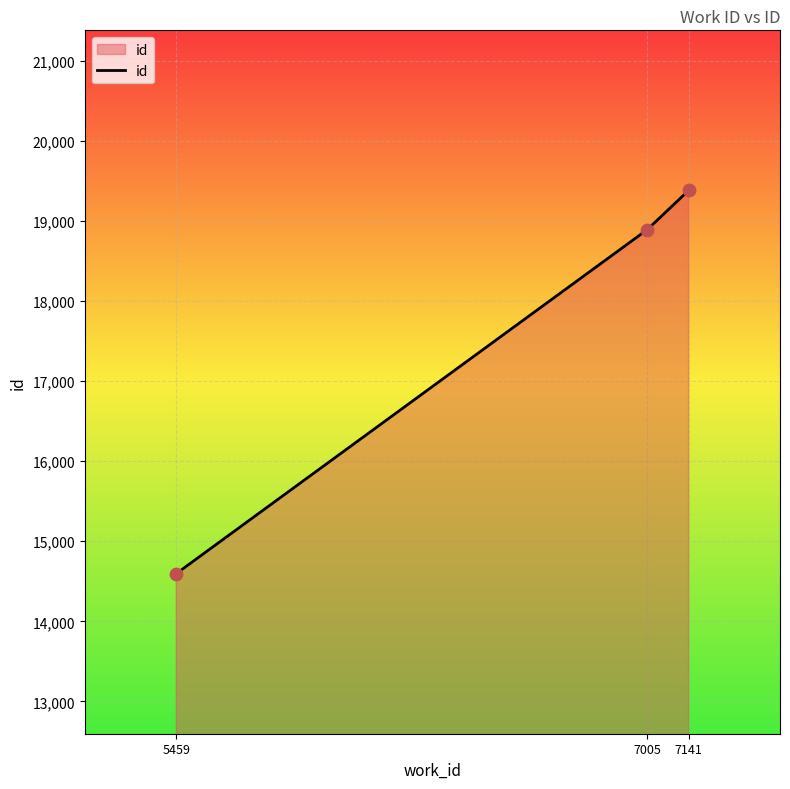

Between 5459 and 7005, which is larger?

7005